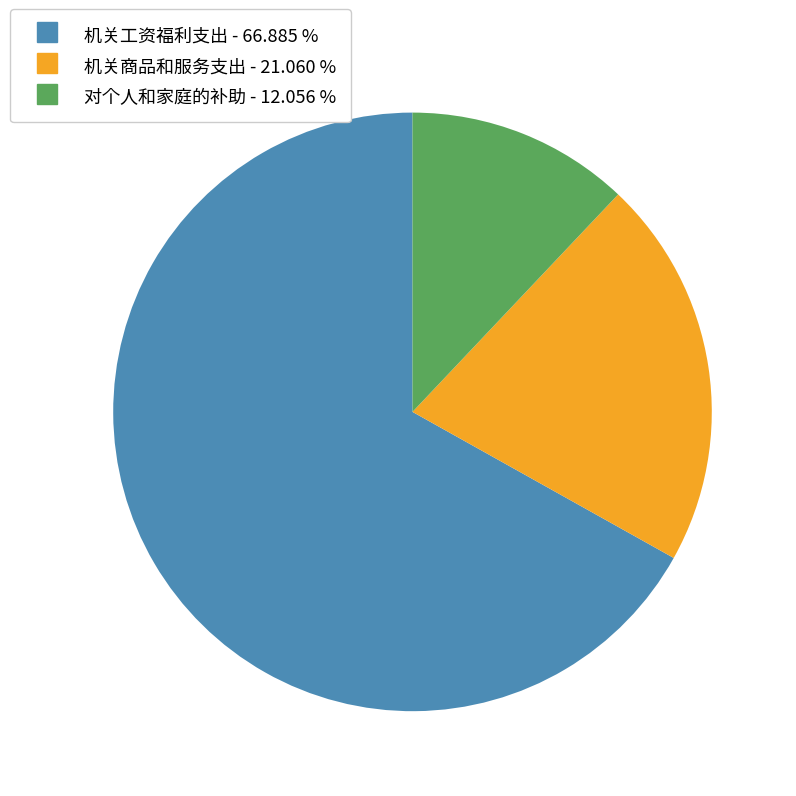

The 对个人和家庭的补助 slice represents 5% of the pie. True or false?

False